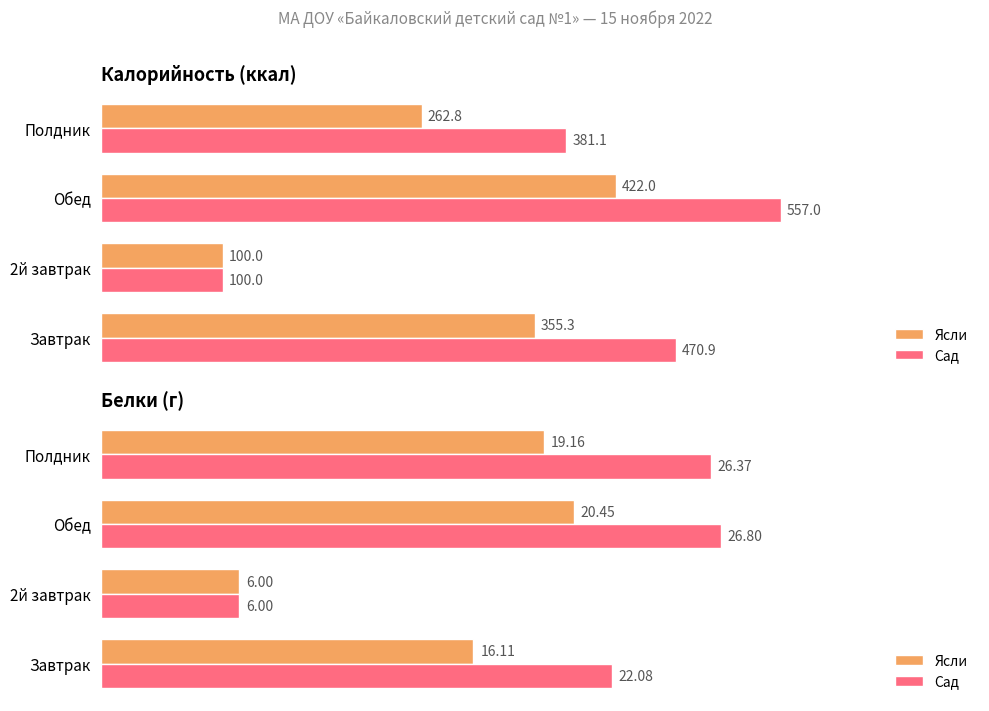

Which series has the largest range (max minus min)?

Сад